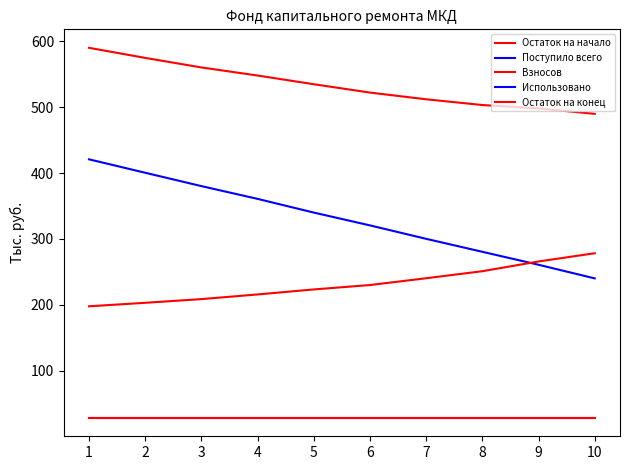

True or false: Поступило всего and Взносов cross at least once.

False